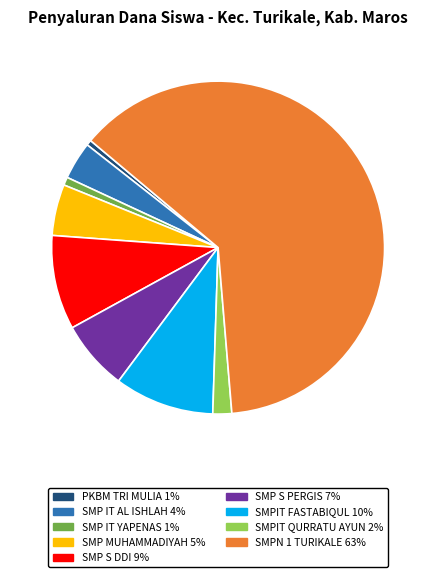

Is there any slice that represents more than half of the pie?

Yes